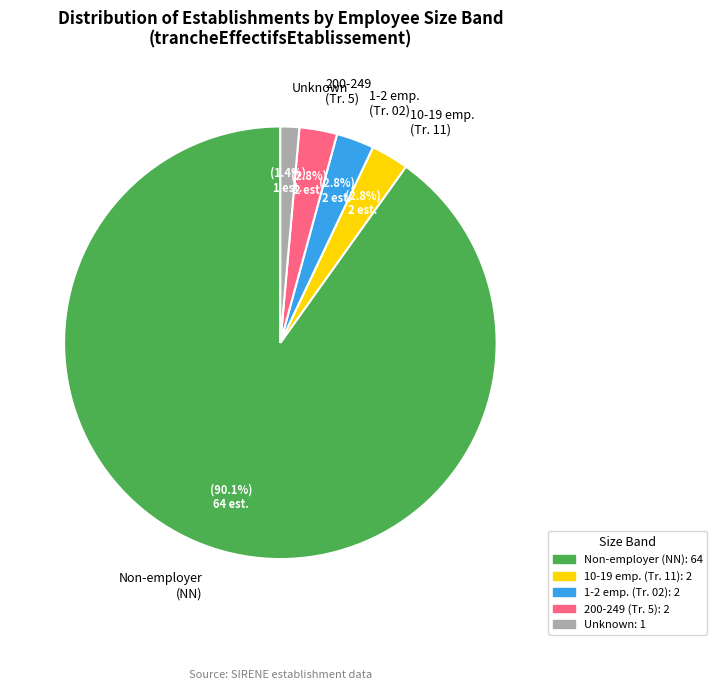

What is the ratio of the value at 1-2 emp. (Tr. 02) to the value at 10-19 emp. (Tr. 11)?

1.0